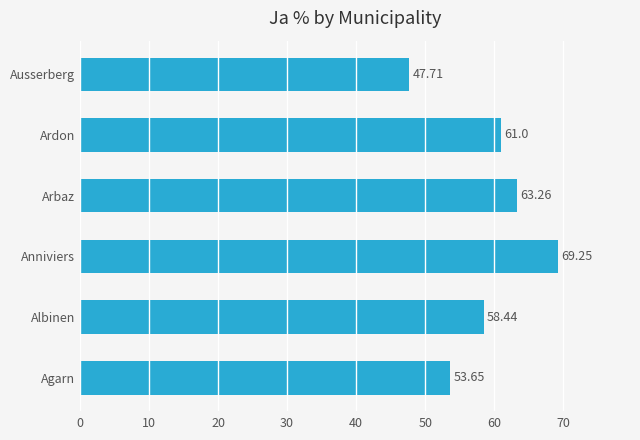

At which category does the chart reach its minimum across all series?

Ausserberg